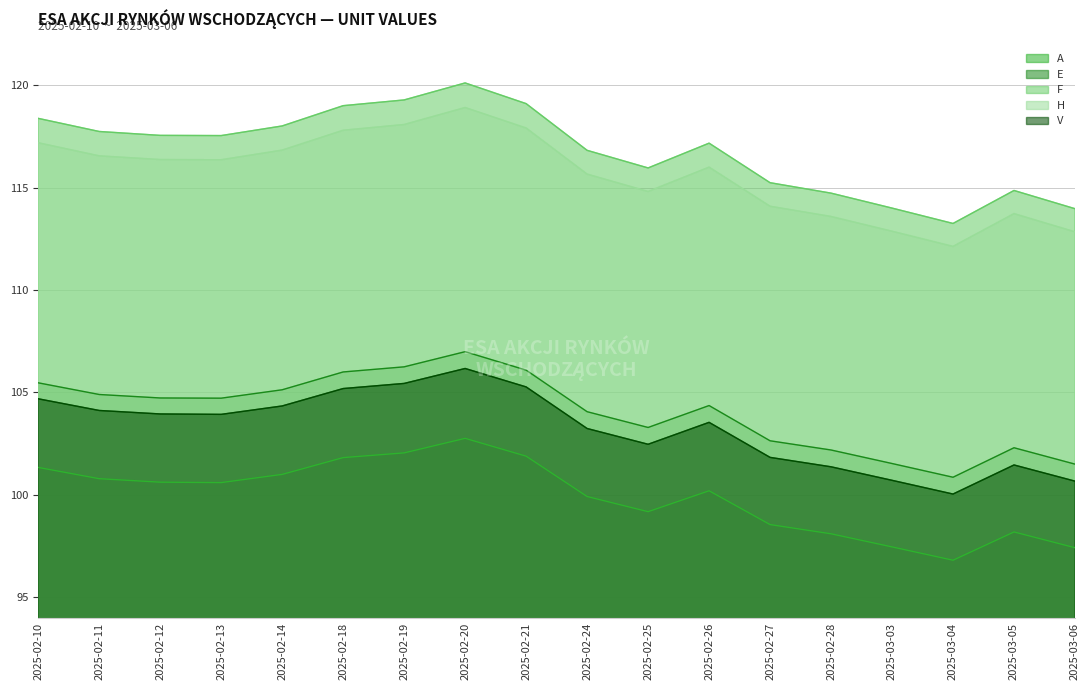

What is the difference between the A values at 2025-02-12 and 2025-02-10?

0.7